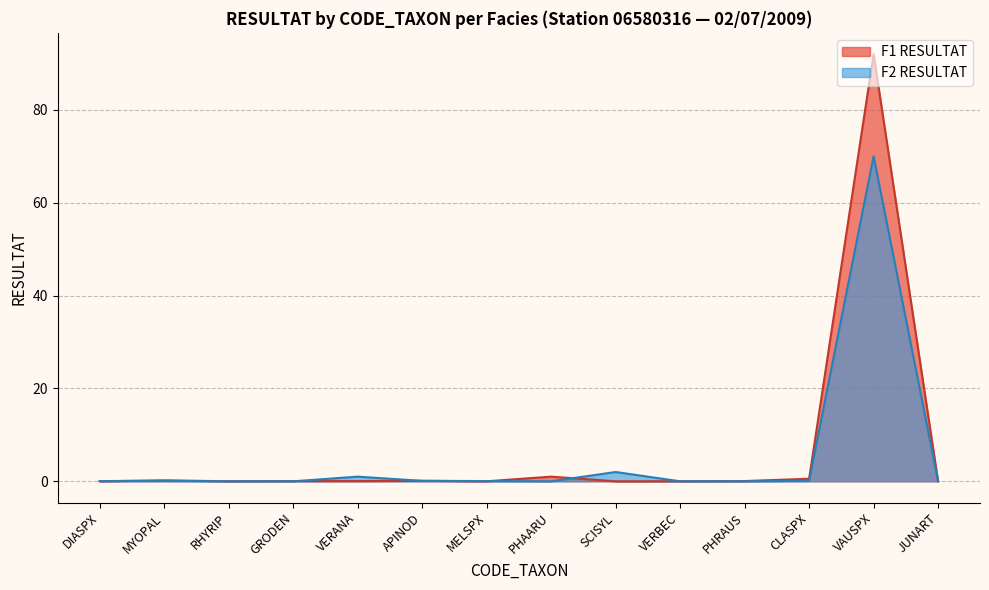

What position from the right is CLASPX?

3